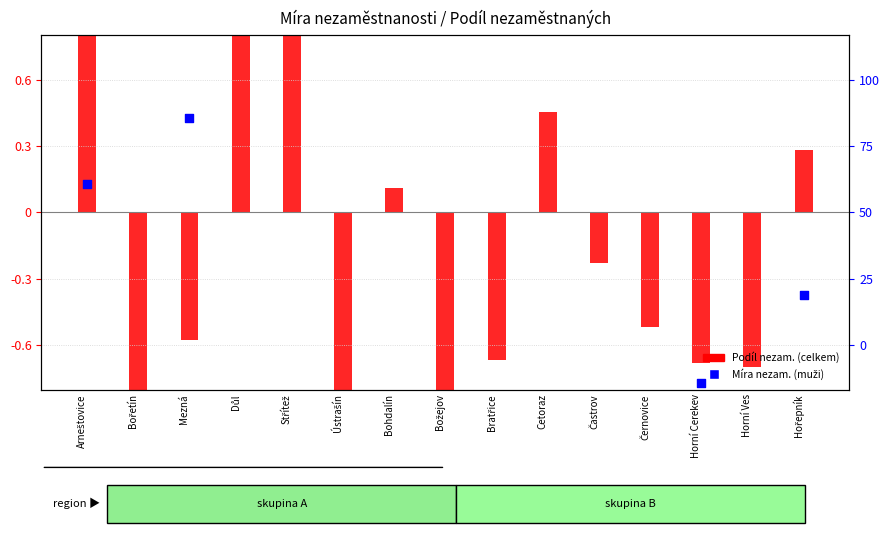

At which category is the sum across all series the highest?

Důl